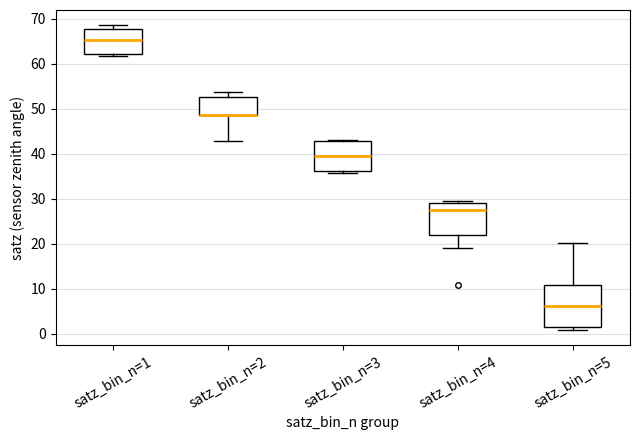

Reading left to right, transcribe this box plot: for each box, give where its median line is, the range the box spans, and where its two whiskers end, as read against the y-axis. The values are not printed on the chart, so give them approximately, as read against the axis.

satz_bin_n=1: median 65, box 62 to 68, whiskers 62 (just below the box's lower edge) to 69
satz_bin_n=2: median 49 (drawn on the box's lower edge), box 49 to 53, whiskers 43 to 54
satz_bin_n=3: median 40, box 36 to 43, whiskers 36 (just below the box's lower edge) to 43
satz_bin_n=4: median 28, box 22 to 29, whiskers 19 to 30
satz_bin_n=5: median 6, box 2 to 11, whiskers 1 to 20